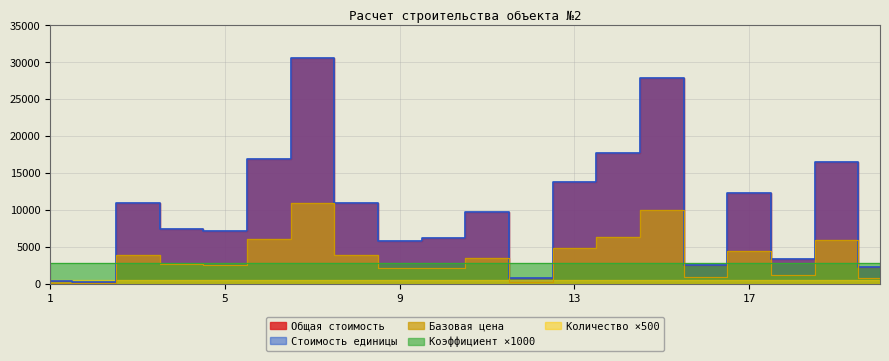

What is the approximate value of Общая стоимость at 11?

9682.4